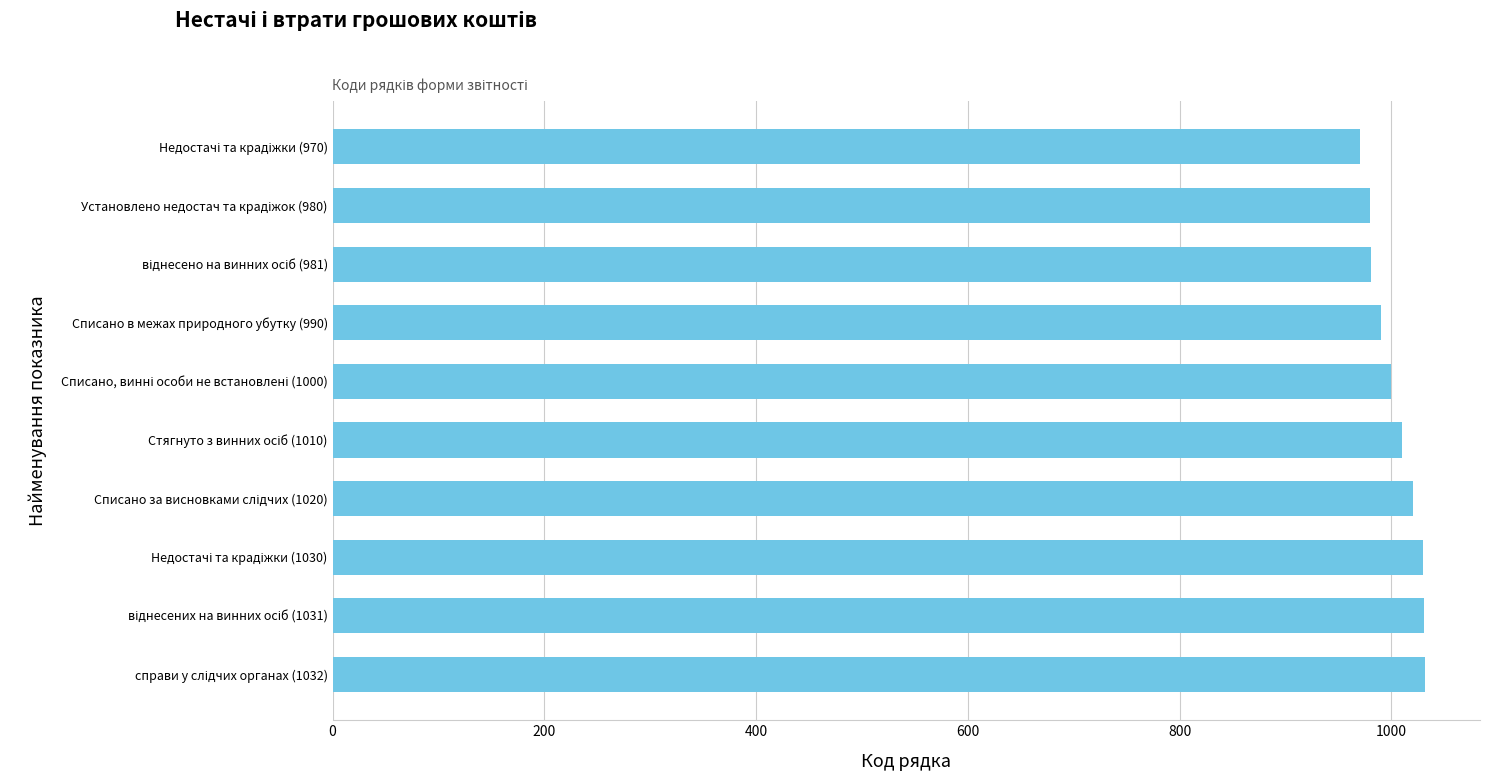

Is it true that the value at Списано в межах природного убутку (990) is 1491?

False